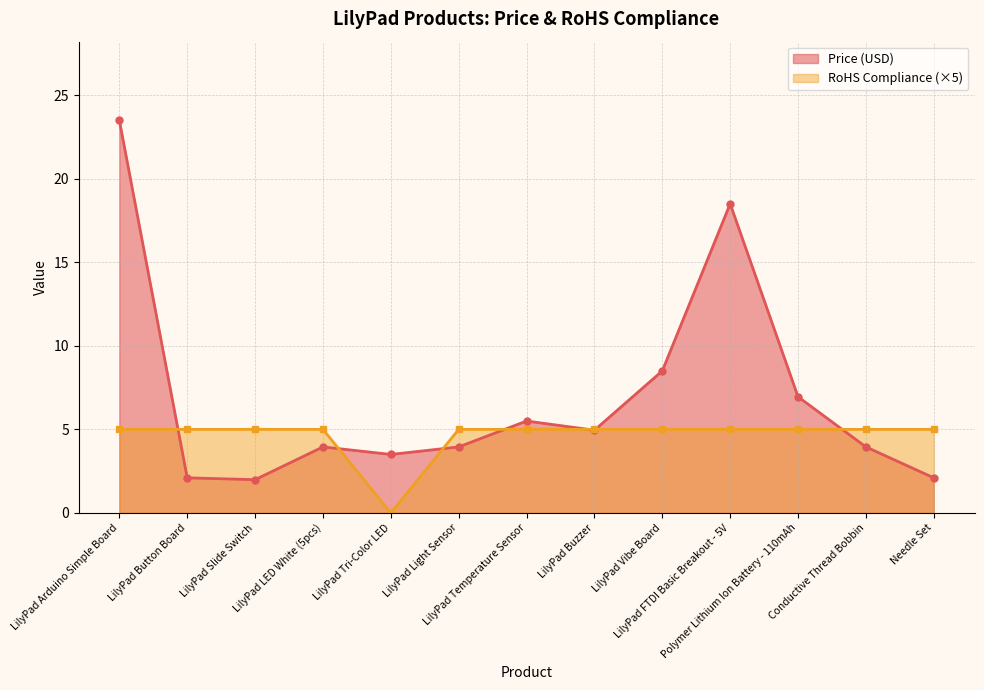

What is the difference between the Price (USD) values at LilyPad FTDI Basic Breakout - 5V and Polymer Lithium Ion Battery - 110mAh?

11.6